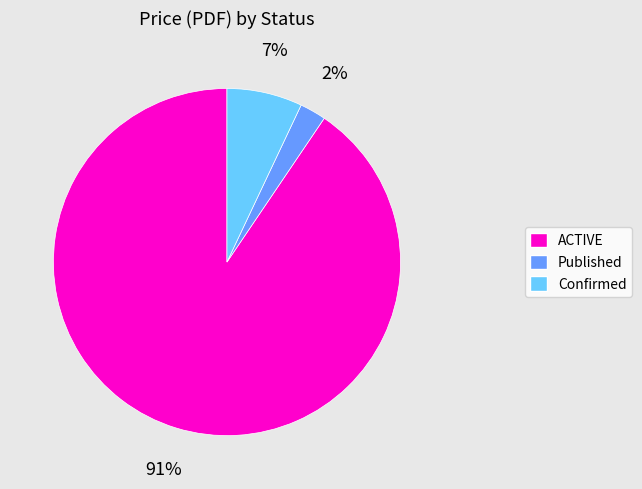

Is there any slice that represents more than half of the pie?

Yes